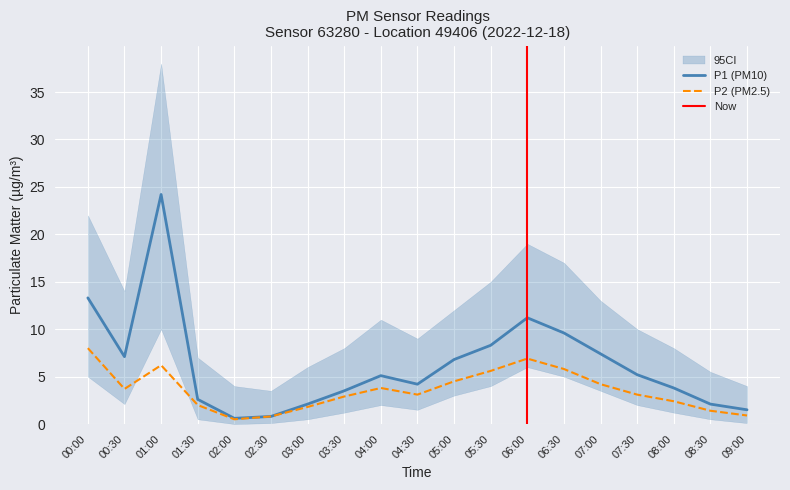

What is the highest value of the P2 series?

8.0